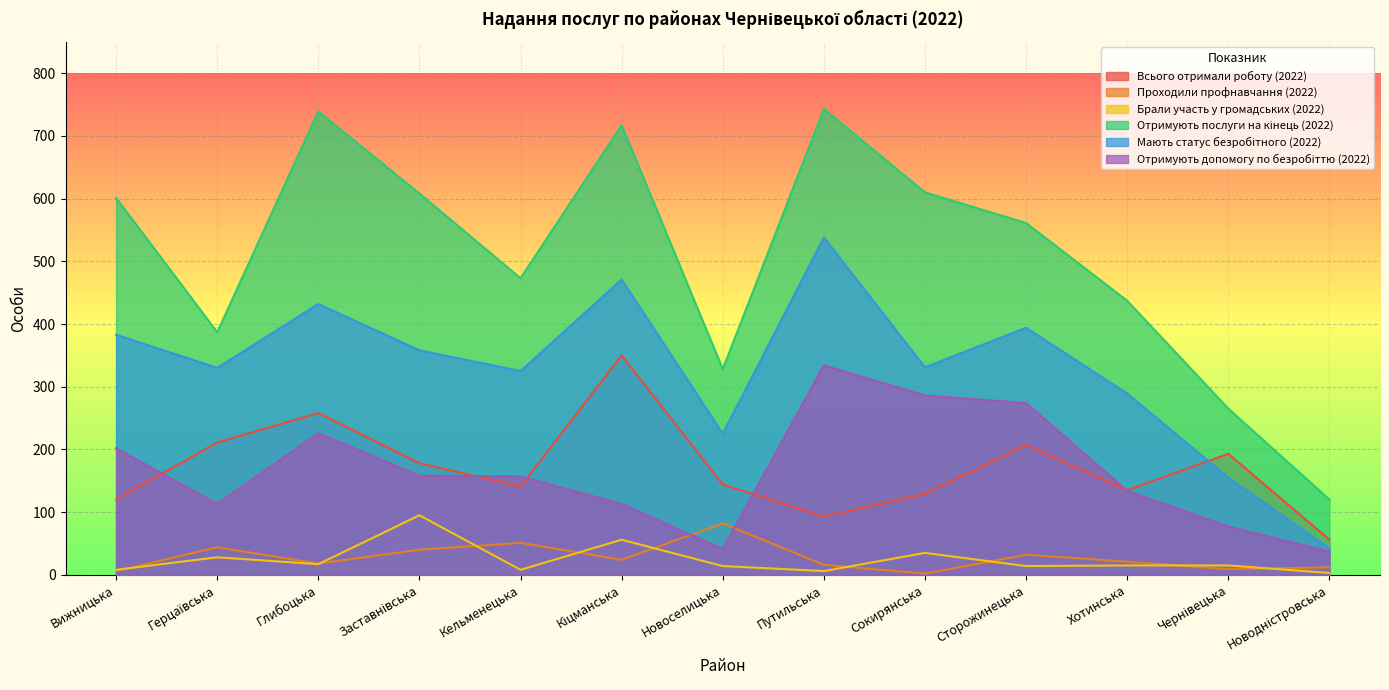

What is the difference between the second highest and second lowest values in the Мають статус безробітного (2022) series?

316